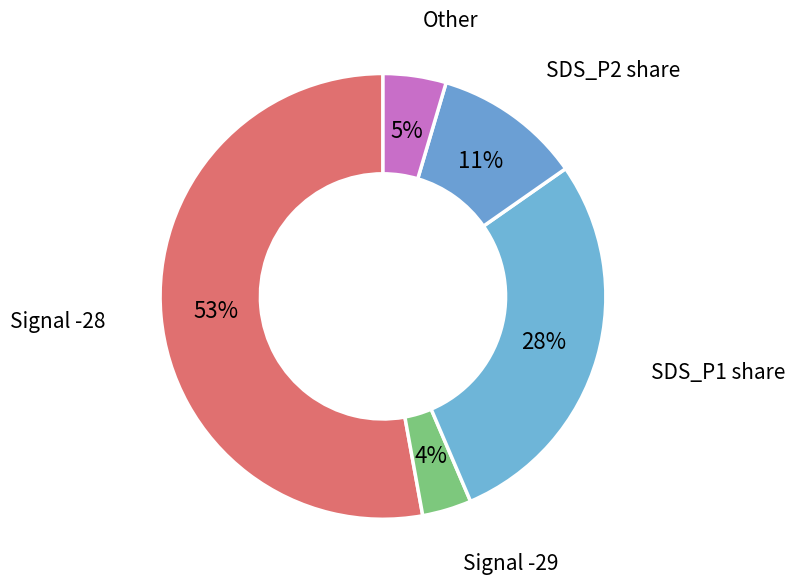

Rank the categories by value from lowest to highest.

Signal -29, Other, SDS_P2 share, SDS_P1 share, Signal -28